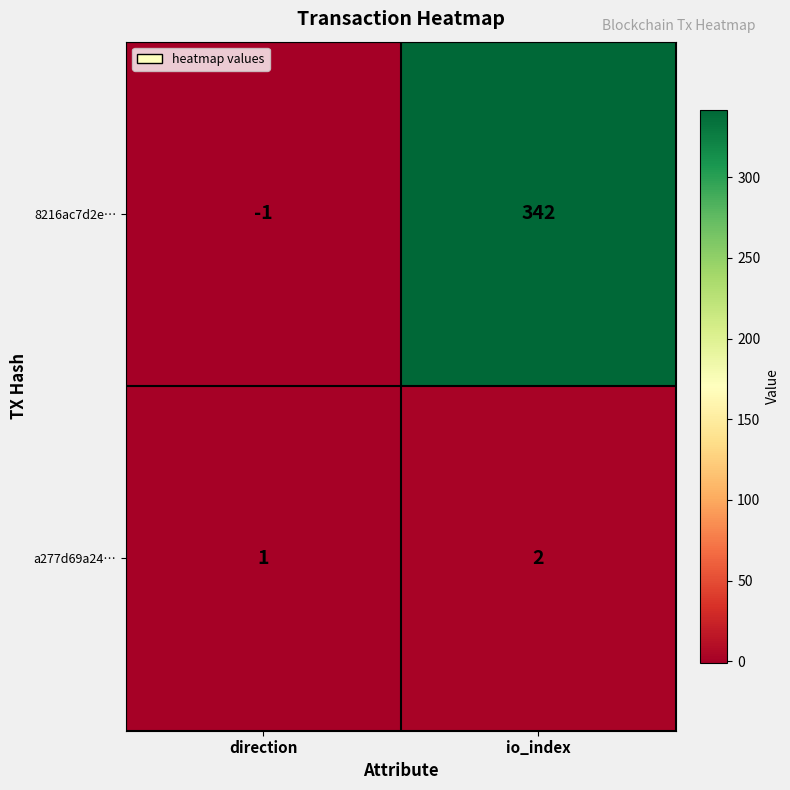

At which label is a277d69a24… closest to 1?

direction